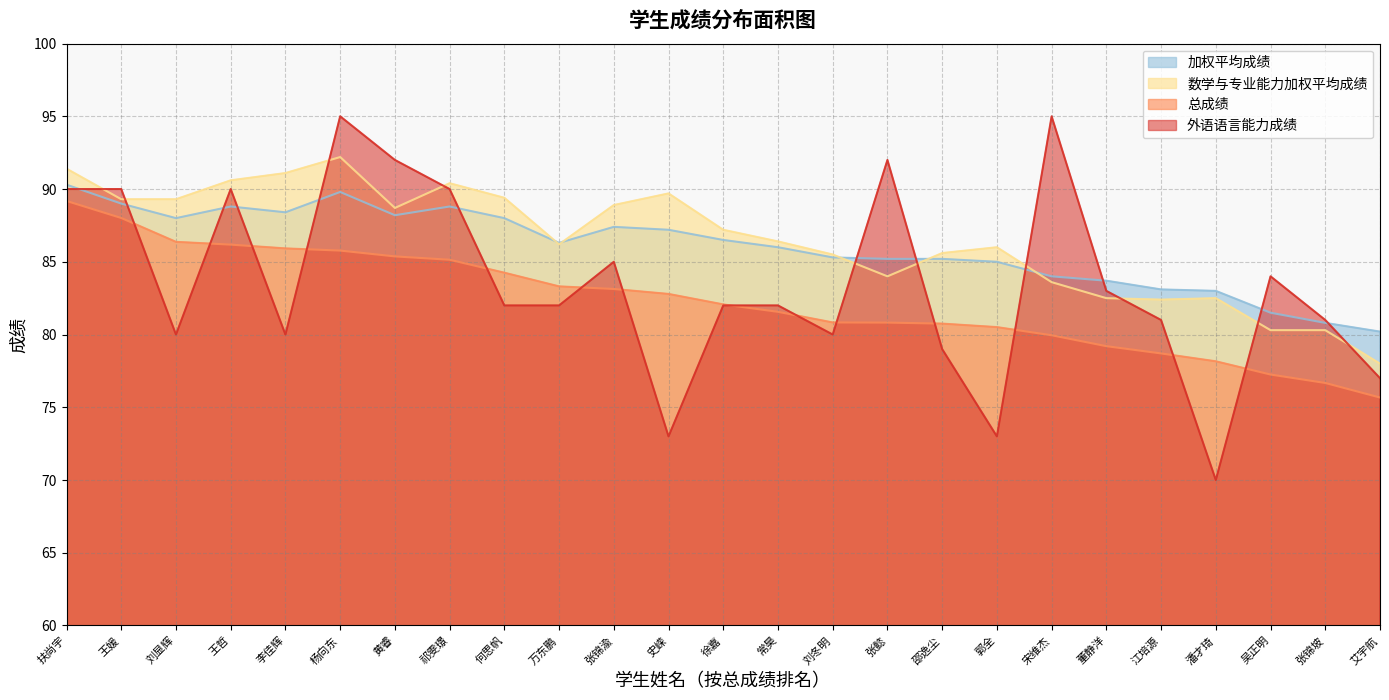

True or false: 数学与专业能力加权平均成绩 and 总成绩 intersect in this chart.

False